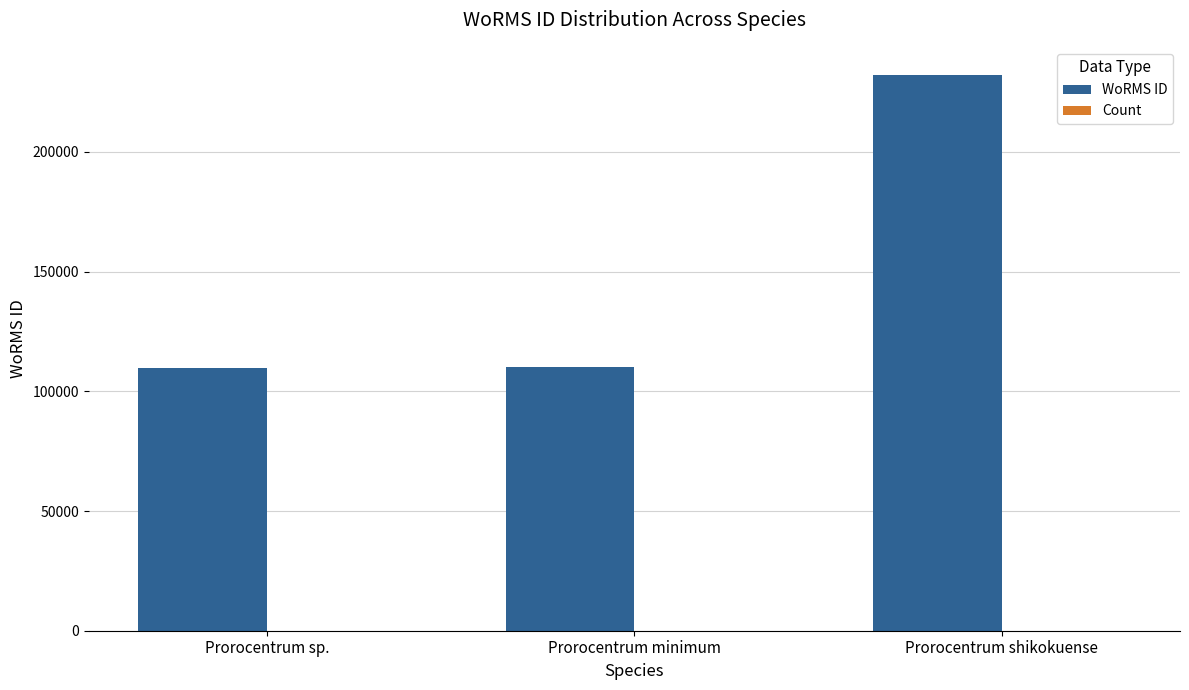

Which series has the largest total across all categories?

WoRMS ID